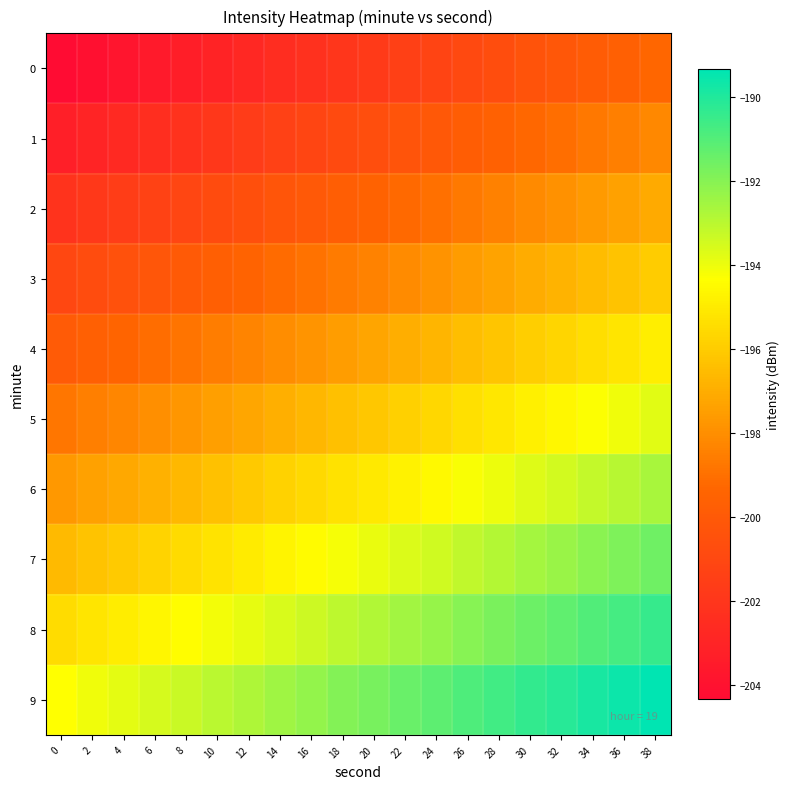

Which label corresponds to the largest value in the chart?

38